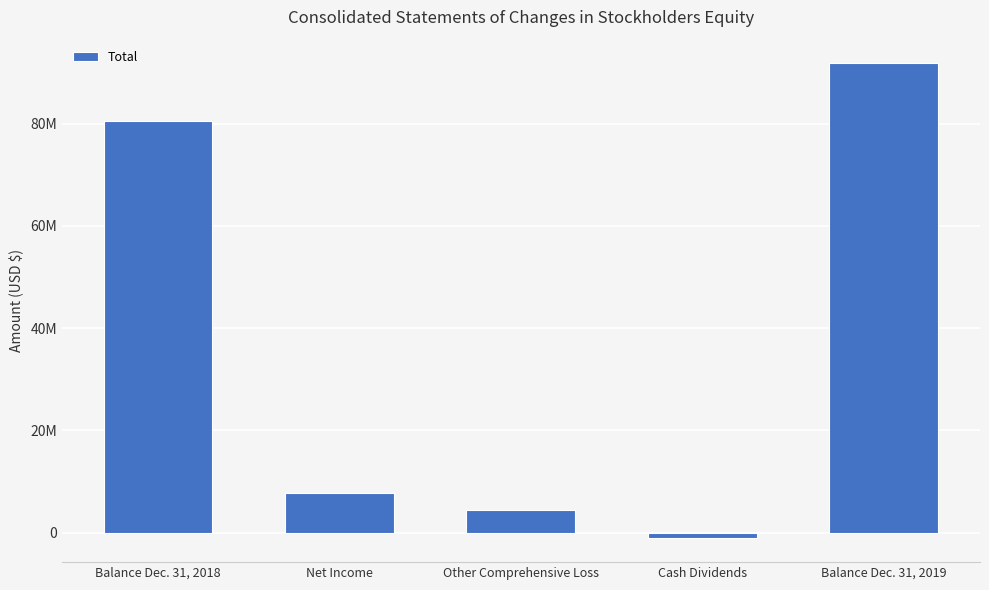

What is the label of the 2nd bar from the right?

Cash Dividends